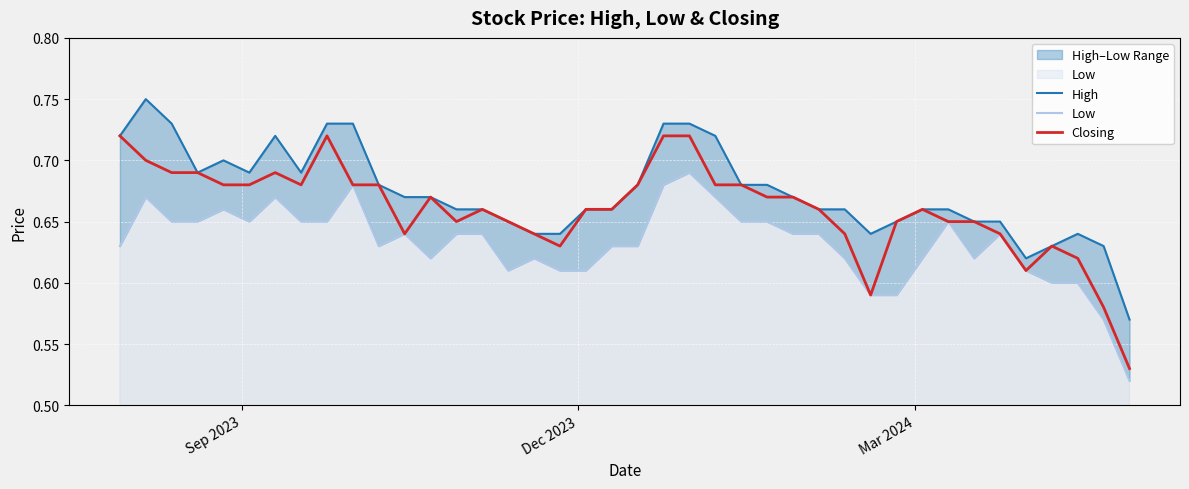

Reading left to right, what are all the values shown in this chart?

High: 0.7	0.8	0.7	0.7	0.7	0.7	0.7	0.7	0.7	0.7	0.7	0.7	0.7	0.7	0.7	0.7	0.6	0.6	0.7	0.7	0.7	0.7	0.7	0.7	0.7	0.7	0.7	0.7	0.7	0.6	0.7	0.7	0.7	0.7	0.7	0.6	0.6	0.6	0.6	0.6
Low: 0.6	0.7	0.7	0.7	0.7	0.7	0.7	0.7	0.7	0.7	0.6	0.6	0.6	0.6	0.6	0.6	0.6	0.6	0.6	0.6	0.6	0.7	0.7	0.7	0.7	0.7	0.6	0.6	0.6	0.6	0.6	0.6	0.7	0.6	0.6	0.6	0.6	0.6	0.6	0.5
Closing: 0.7	0.7	0.7	0.7	0.7	0.7	0.7	0.7	0.7	0.7	0.7	0.6	0.7	0.7	0.7	0.7	0.6	0.6	0.7	0.7	0.7	0.7	0.7	0.7	0.7	0.7	0.7	0.7	0.6	0.6	0.7	0.7	0.7	0.7	0.6	0.6	0.6	0.6	0.6	0.5